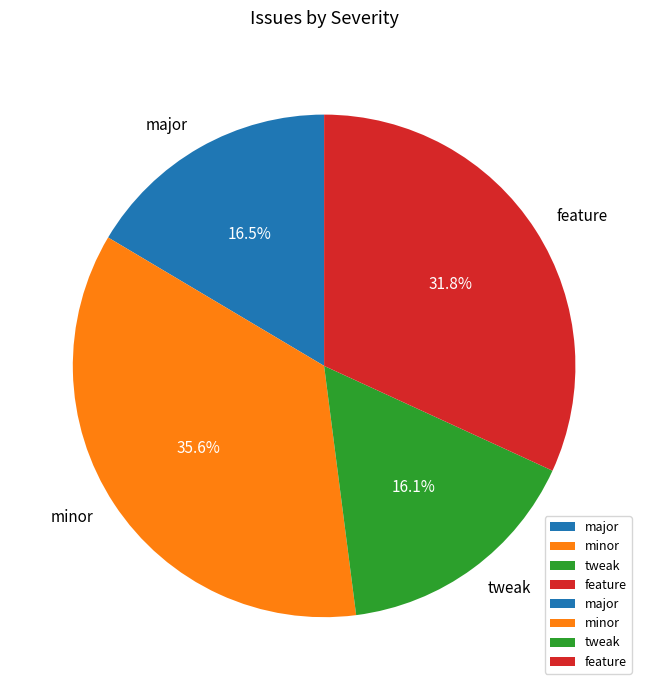

What is the ratio of the value at feature to the value at tweak?

2.0